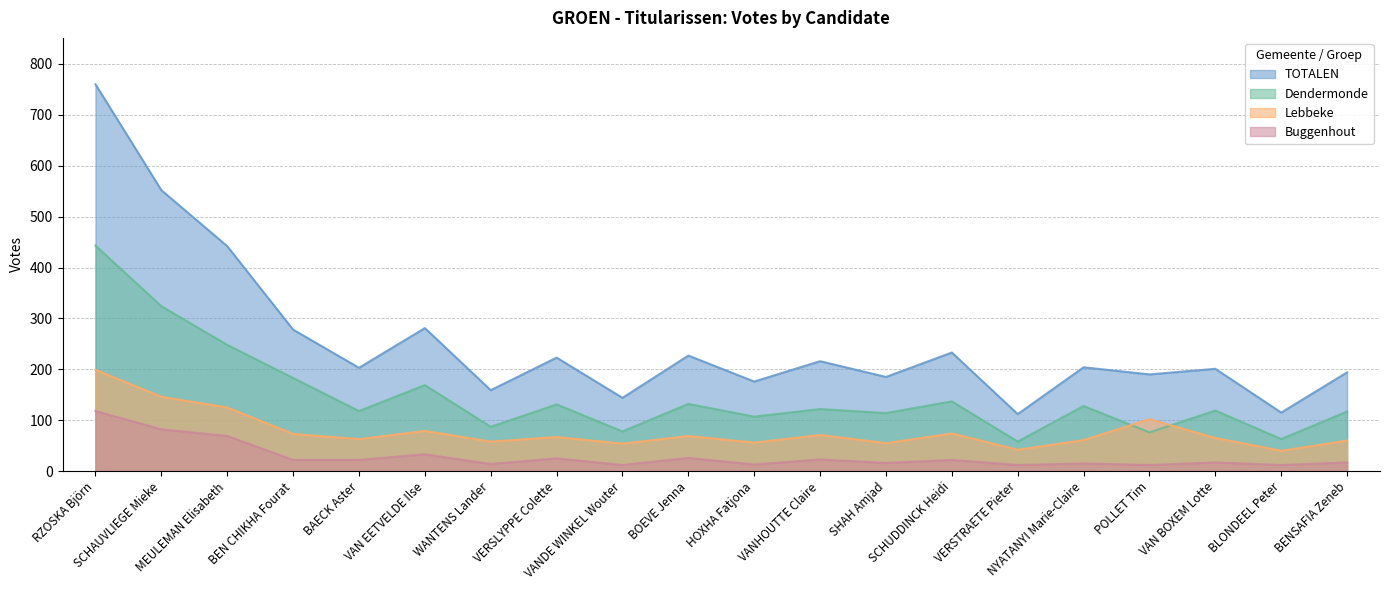

Rank the categories by Dendermonde value from lowest to highest.

VERSTRAETE Pieter, BLONDEEL Peter, POLLET Tim, VANDE WINKEL Wouter, WANTENS Lander, HOXHA Fatjona, SHAH Amjad, BENSAFIA Zeneb, BAECK Aster, VAN BOXEM Lotte, VANHOUTTE Claire, NYATANYI Marie-Claire, VERSLYPPE Colette, BOEVE Jenna, SCHUDDINCK Heidi, VAN EETVELDE Ilse, BEN CHIKHA Fourat, MEULEMAN Elisabeth, SCHAUVLIEGE Mieke, RZOSKA Björn